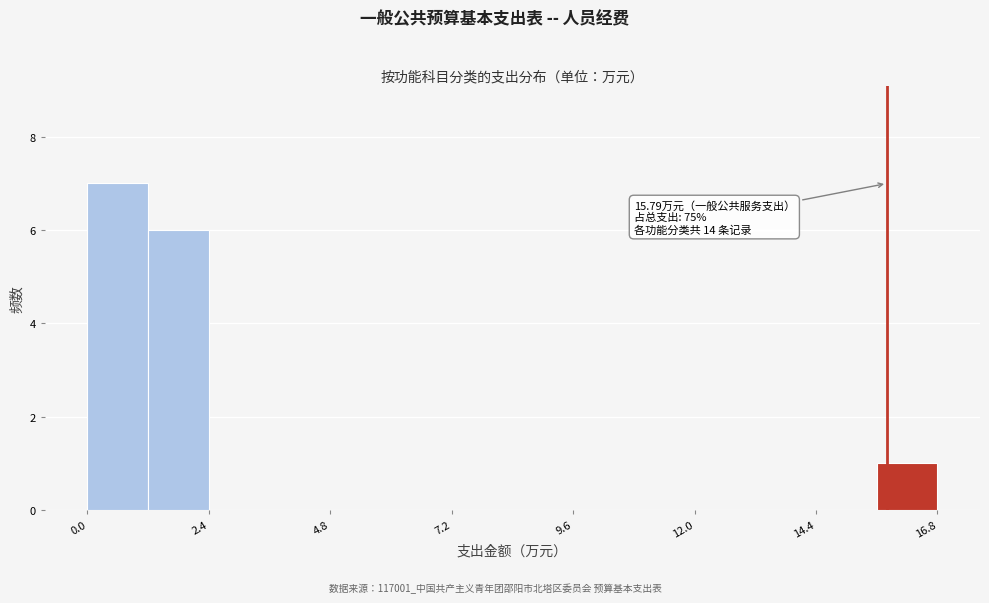

Around what value on the x-axis is the tallest bar? Give the approximate position of its centre, as read against the axis.

0.5